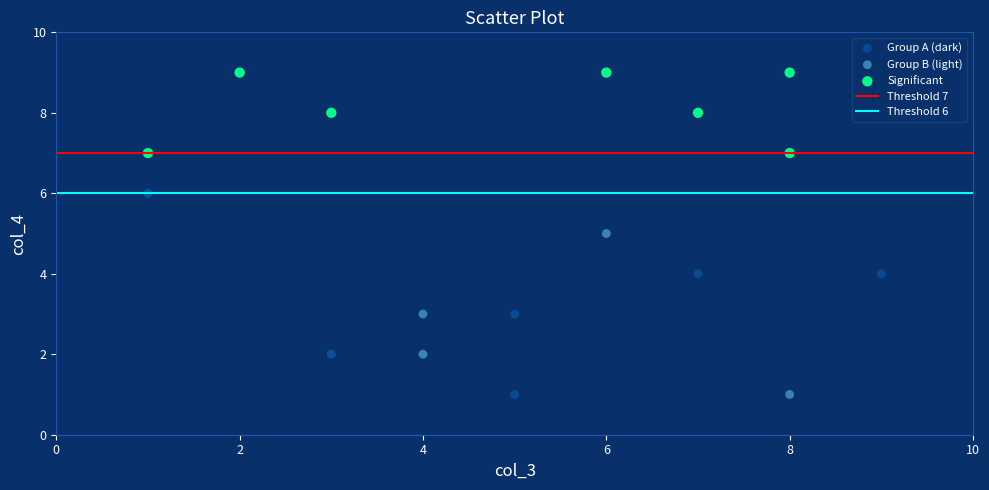

Which series has the widest spread of Y values?

Group A (dark)